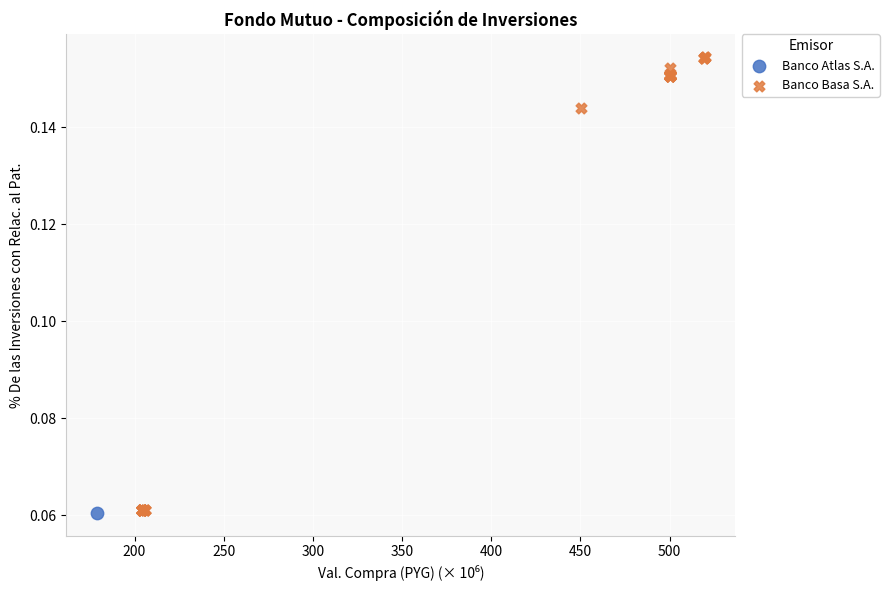

What are all the series names shown in the legend?

Banco Atlas S.A., Banco Basa S.A.